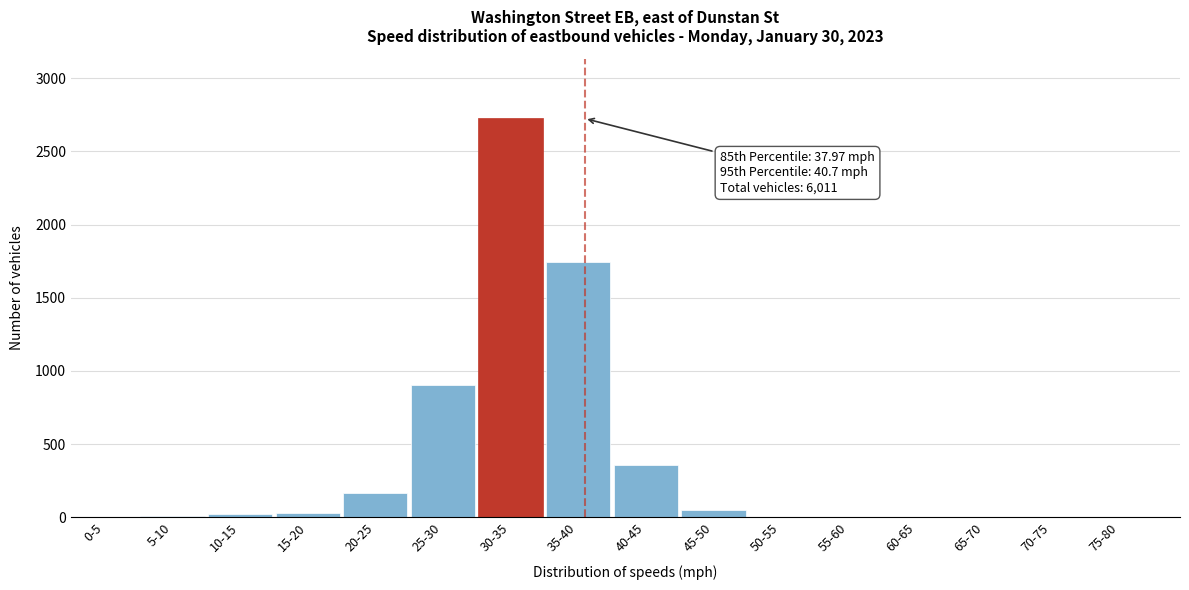

What is the sum of all values?

6011